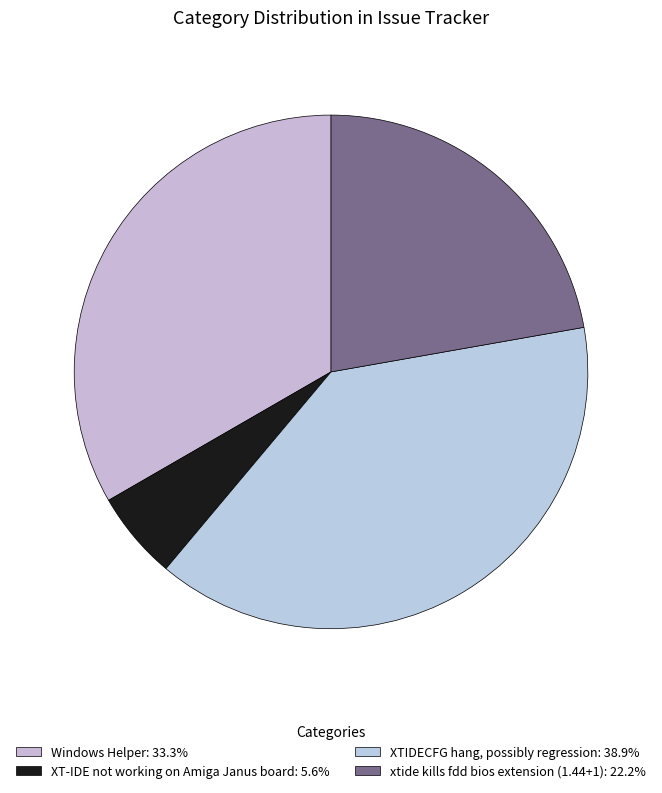

Which category has the smallest portion of the pie?

XT-IDE not working on Amiga Janus board